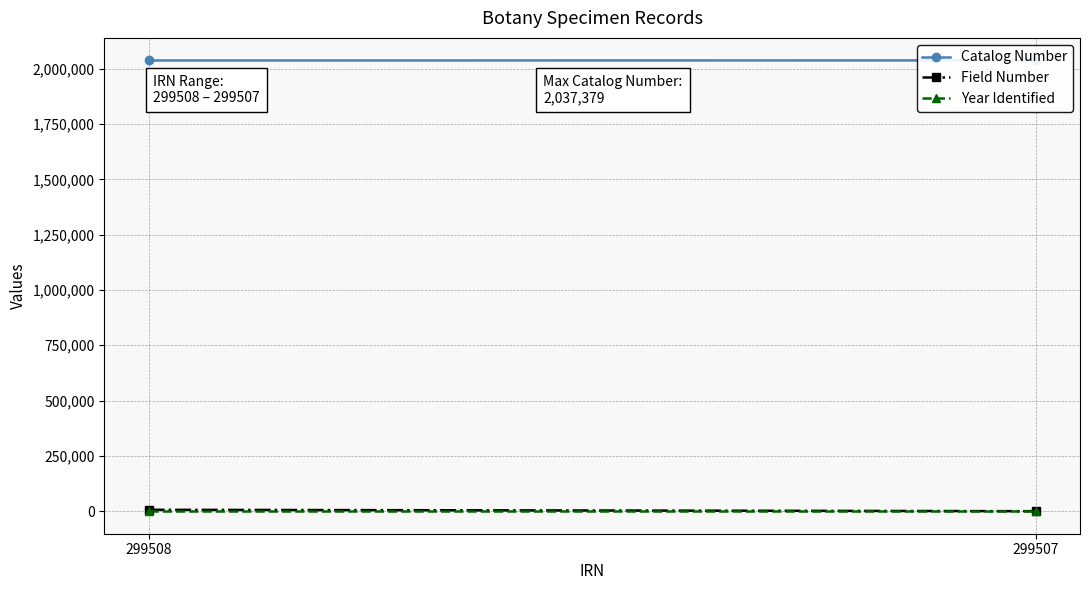

Which series has the widest spread of values?

Field Number